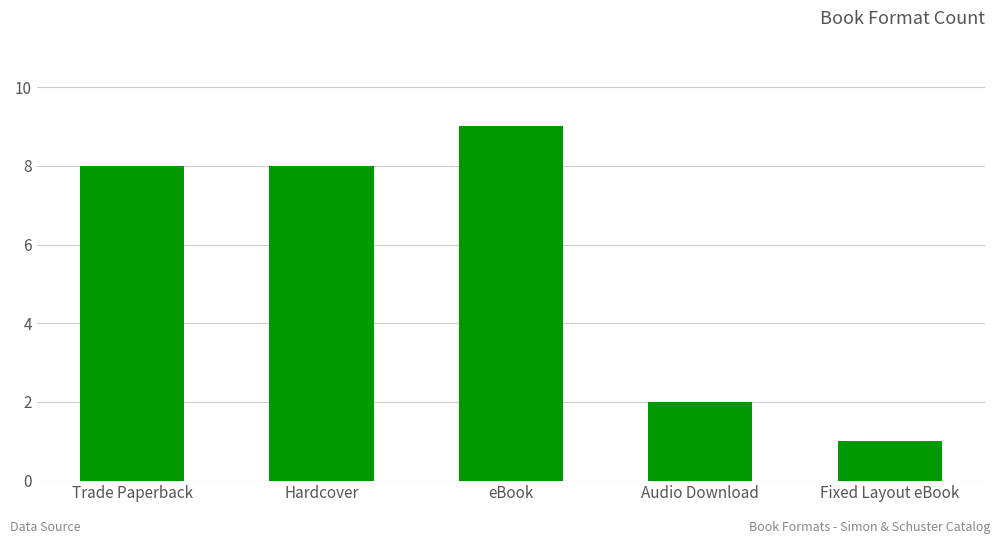

What is the label of the 2nd bar from the left?

Hardcover